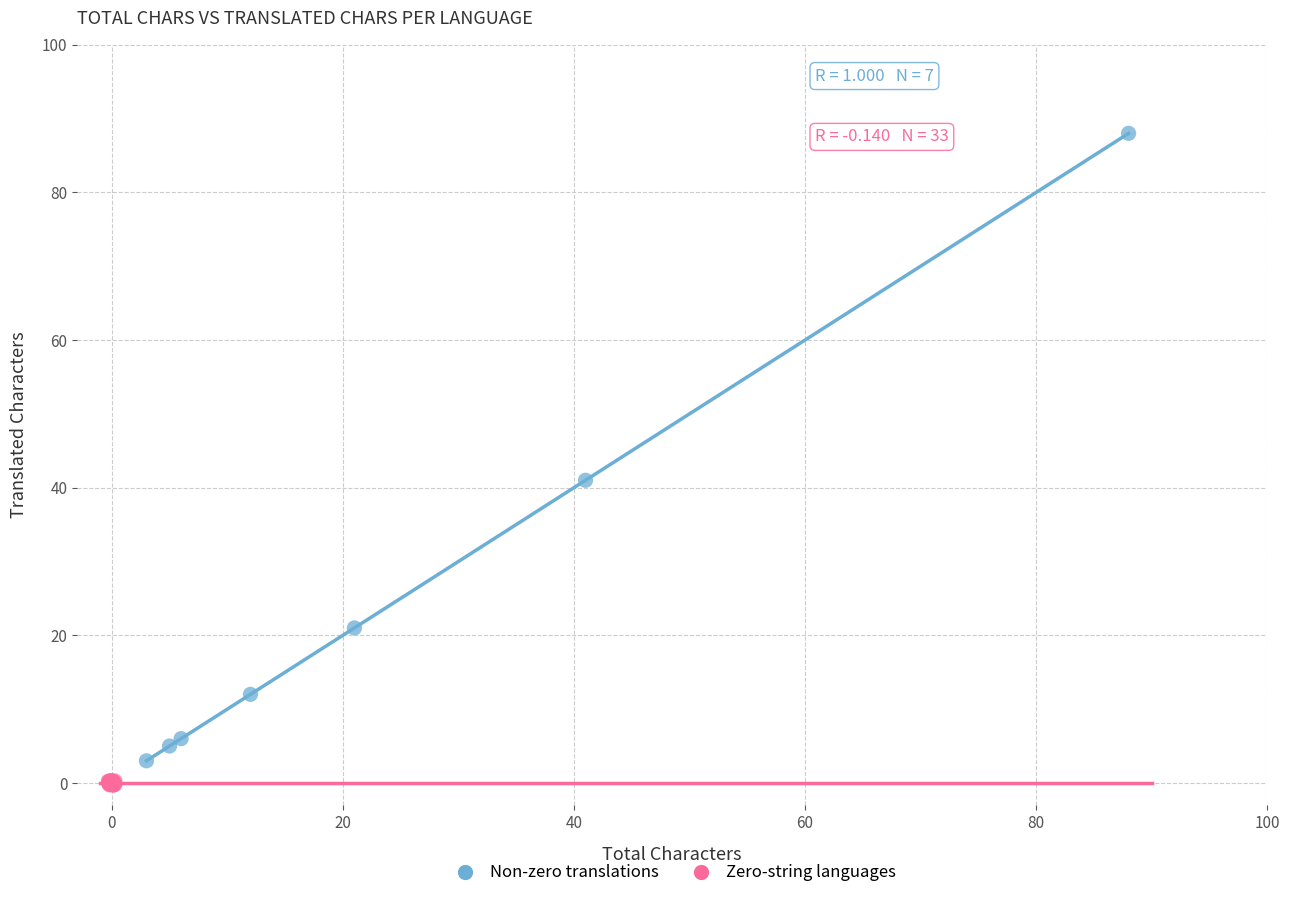

Which series contains the highest Y value?

Non-zero translations